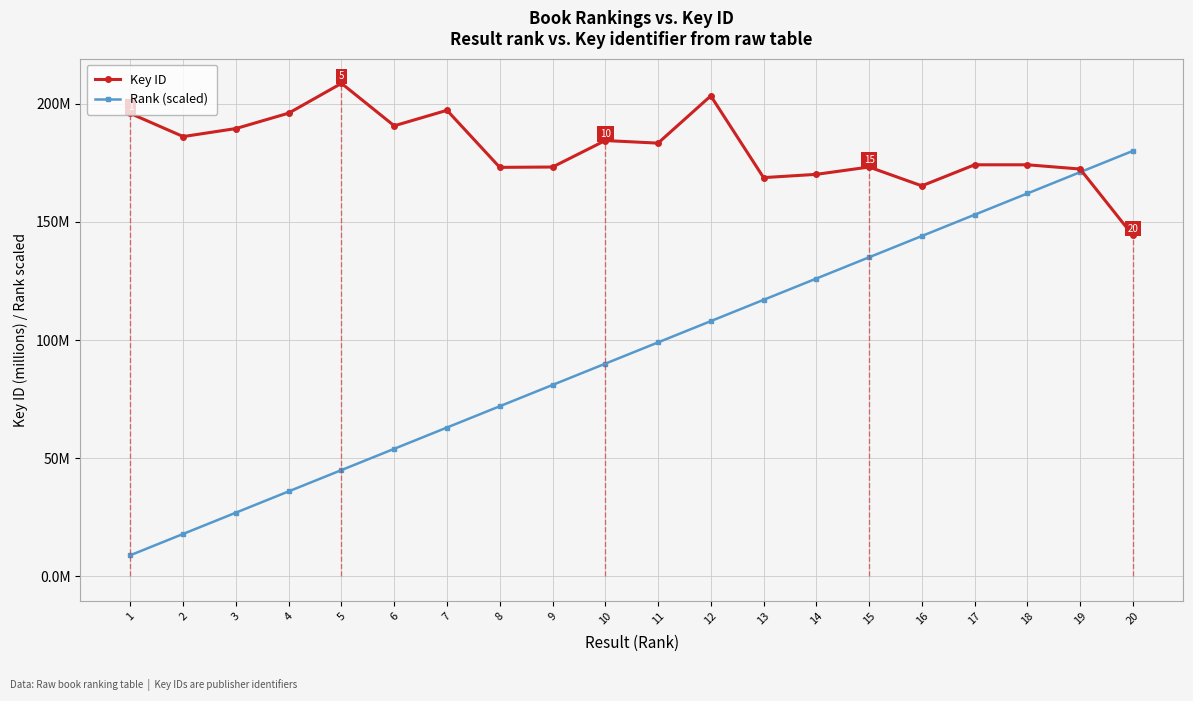

List the series in order of their peak value, lowest first.

Rank (scaled), Key ID